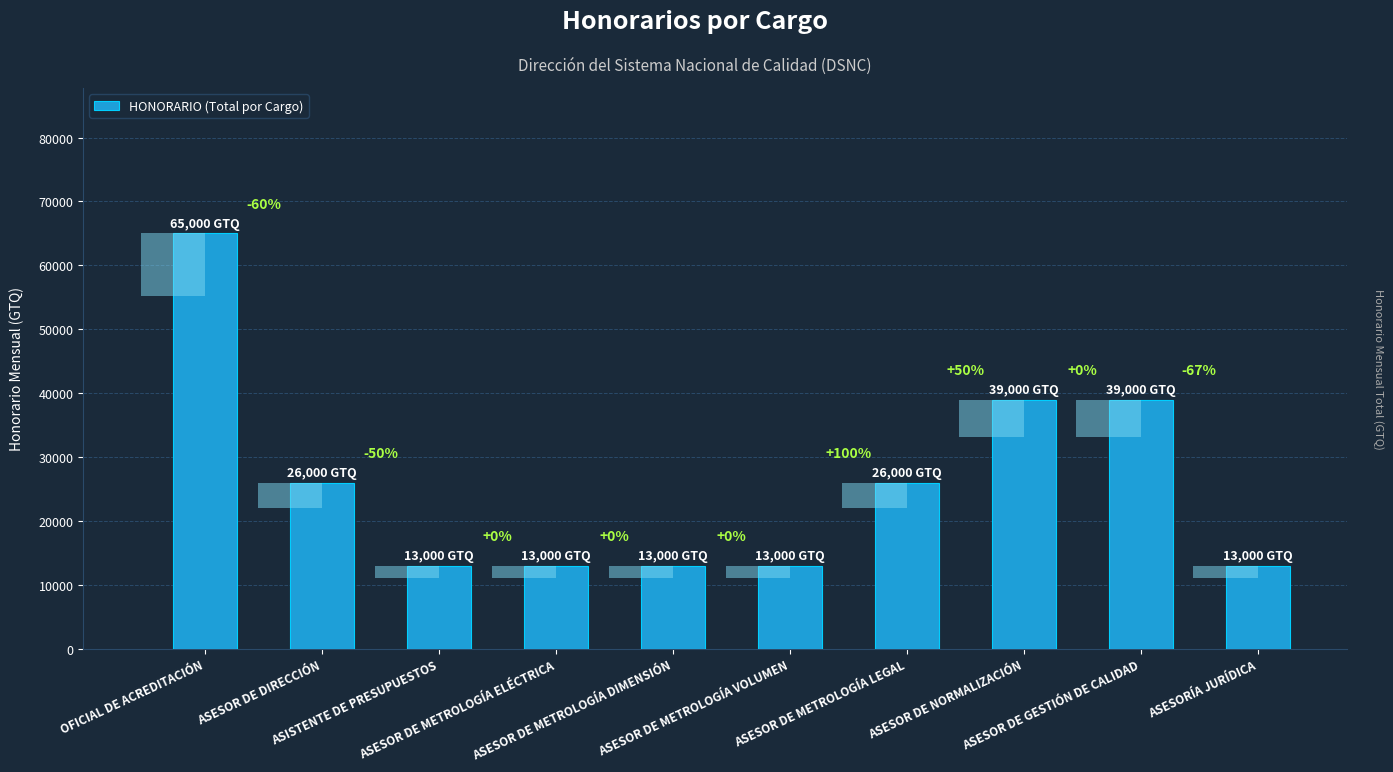

How many distinct data groups are displayed?

1